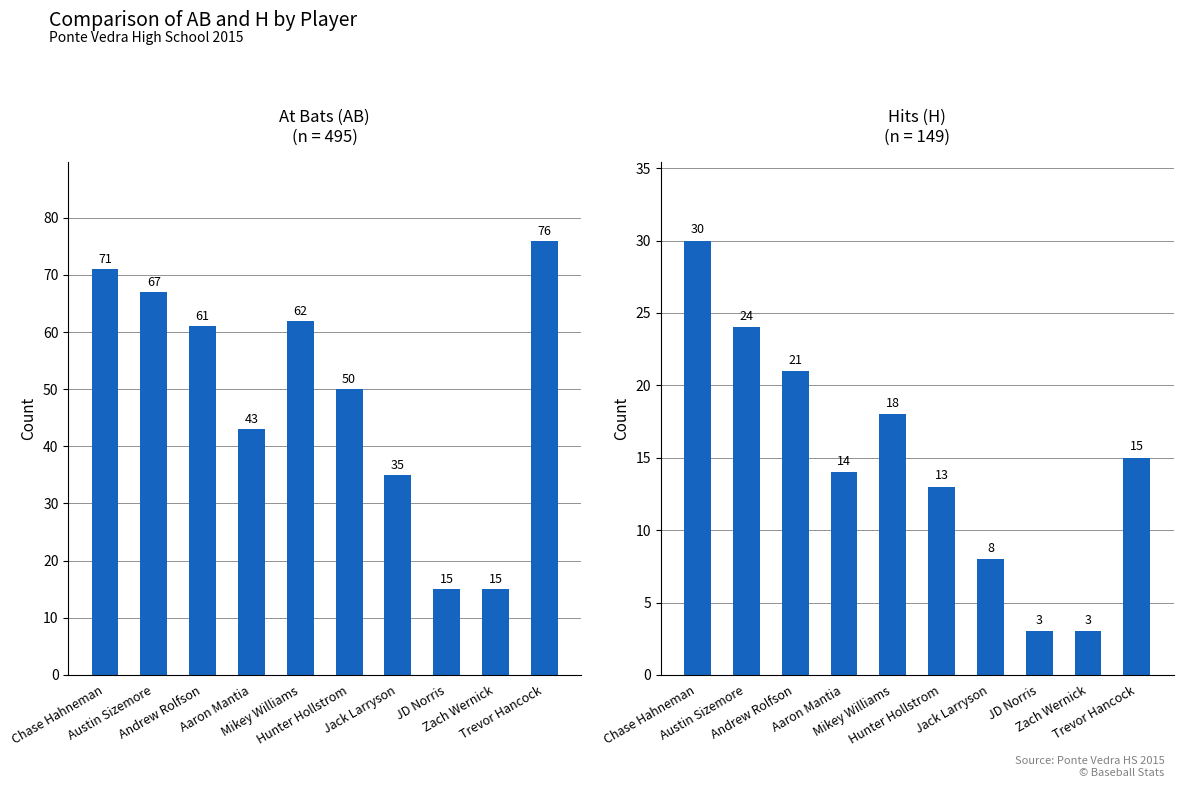

What is the label of the 9th bar from the left?

Zach Wernick